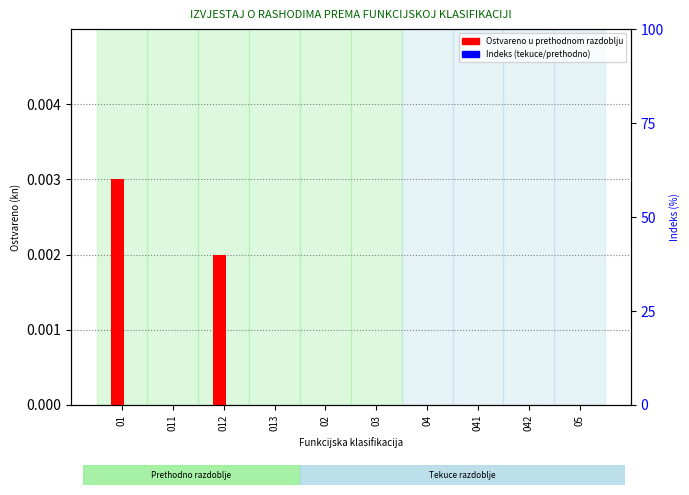

How many bars are there in each group?

2